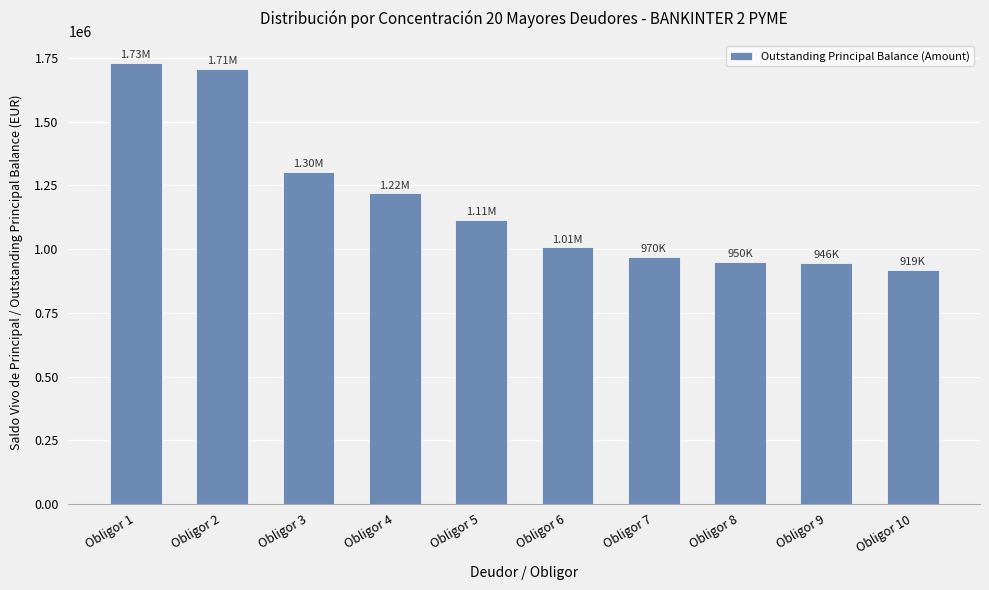

The chart shows a value of 1513889.2 at Obligor 7. True or false?

False